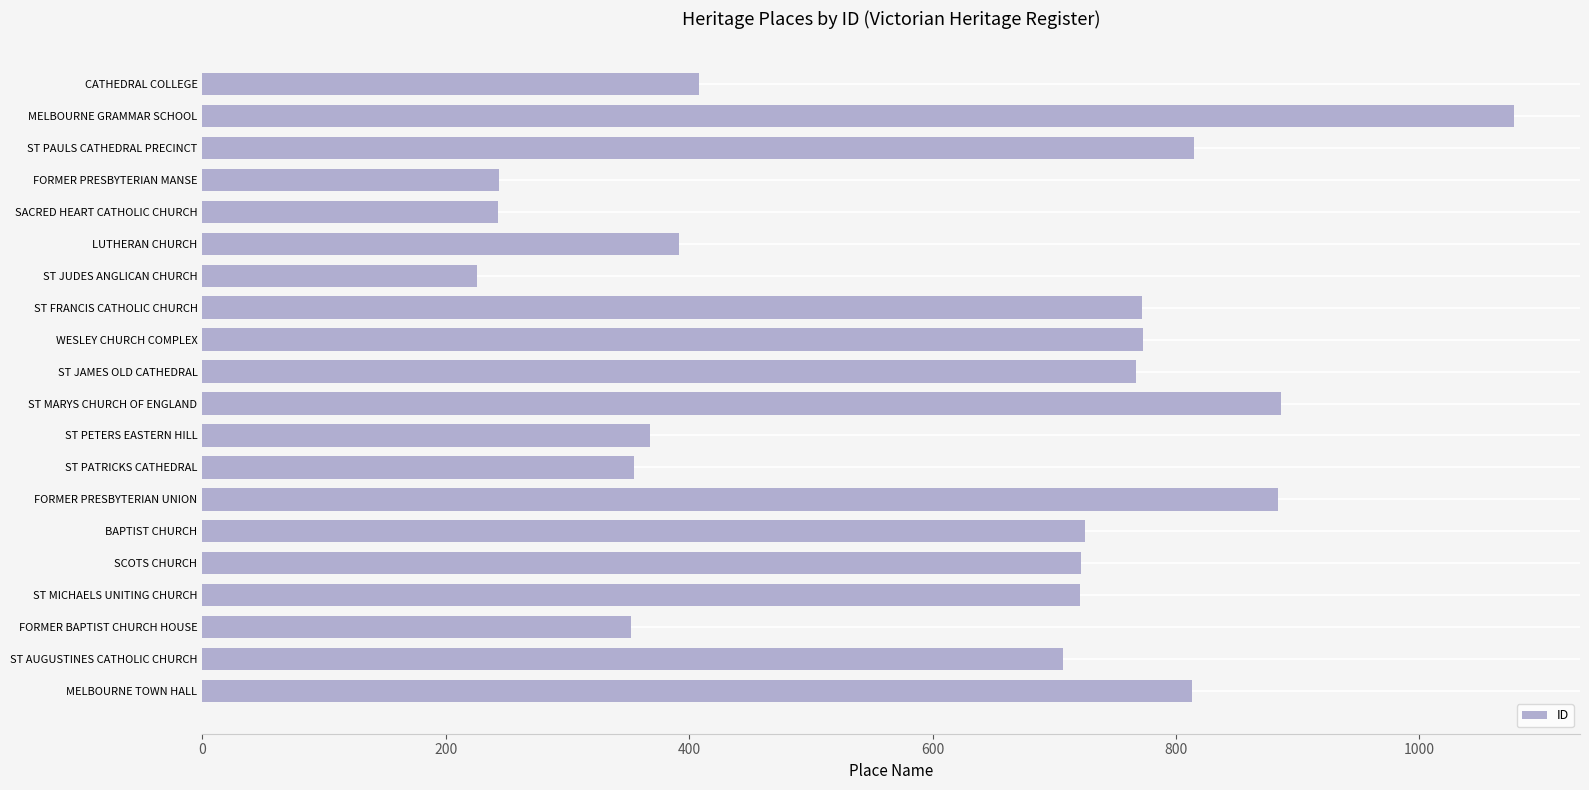

Read the value at FORMER BAPTIST CHURCH HOUSE, to the nearest 50.

350